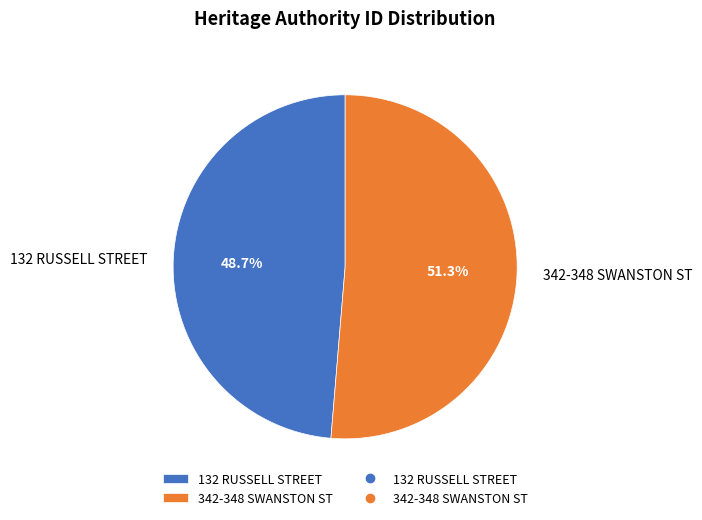

True or false: 132 RUSSELL STREET accounts for 55% of the total.

False